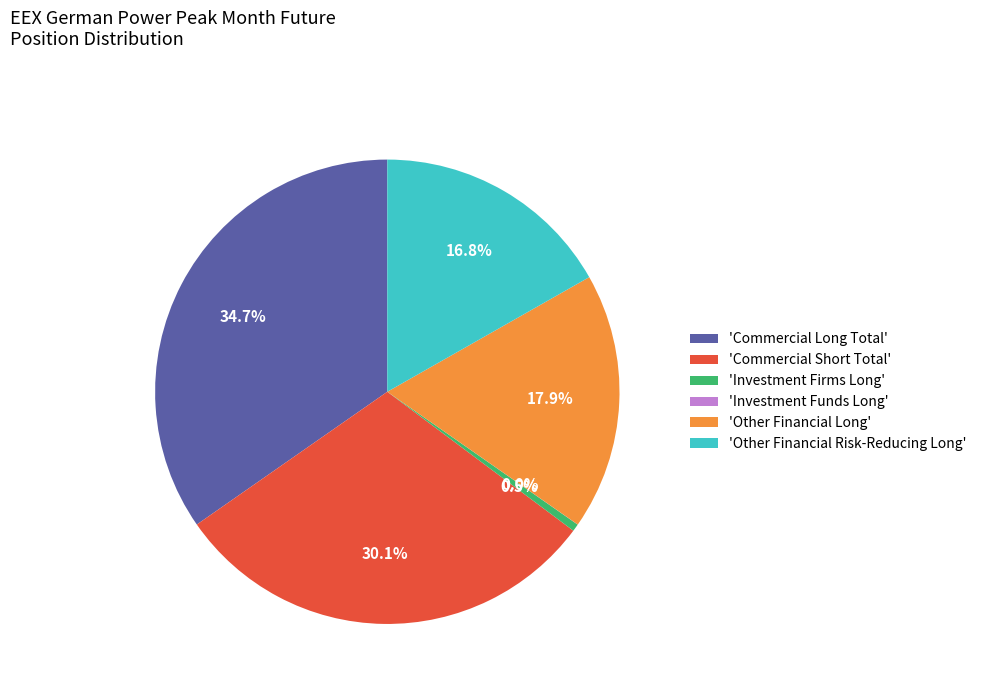

Which has a higher value, 'Other Financial Risk-Reducing Long' or 'Investment Firms Long'?

'Other Financial Risk-Reducing Long'